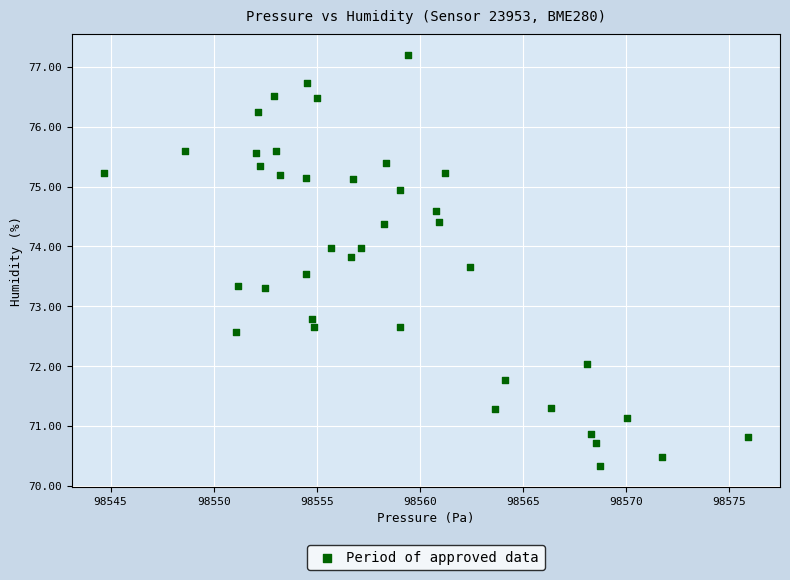

What Y value in the scatter plot is closest to 73?

72.8